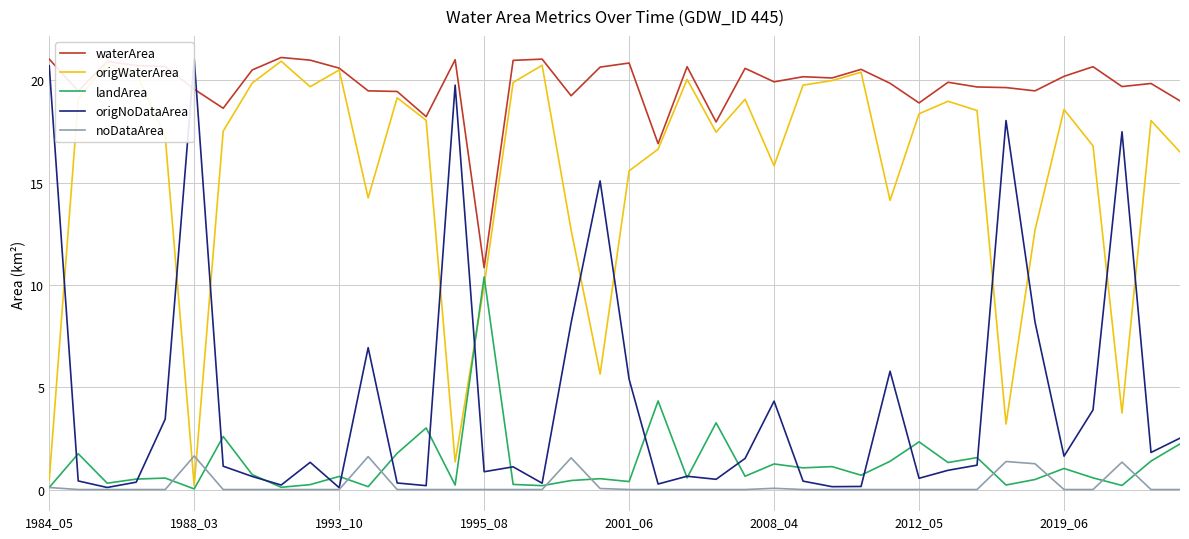

What is the maximum value shown in the chart?

21.1